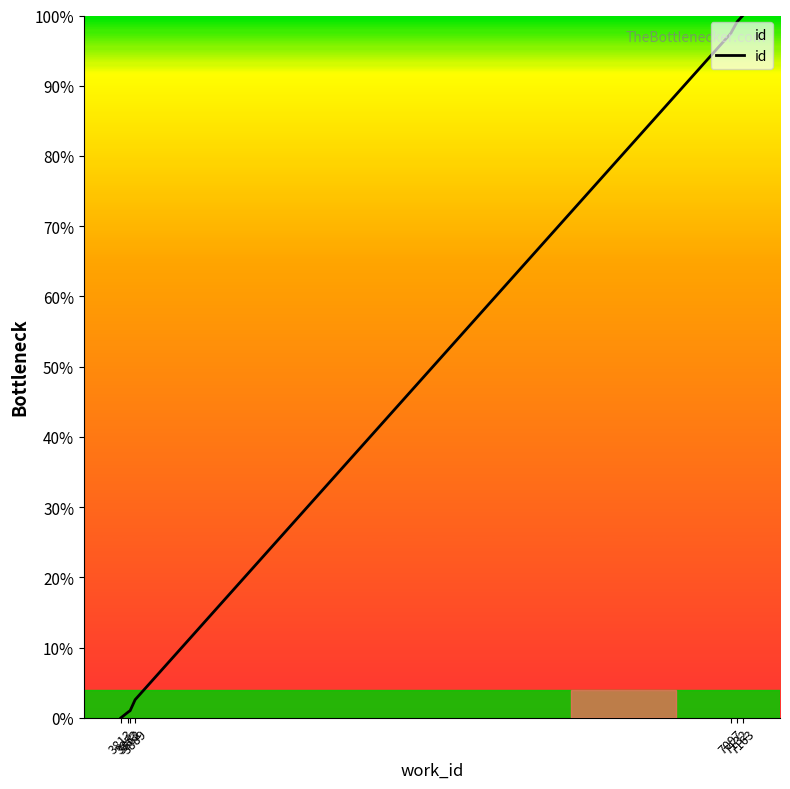

What is the average value?

43.0